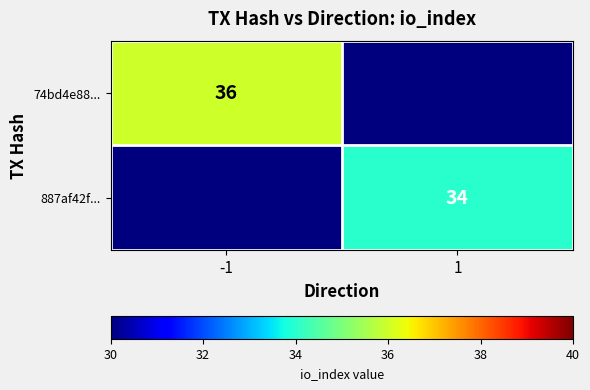

The value of 74bd4e88... at -1 is 36. True or false?

True